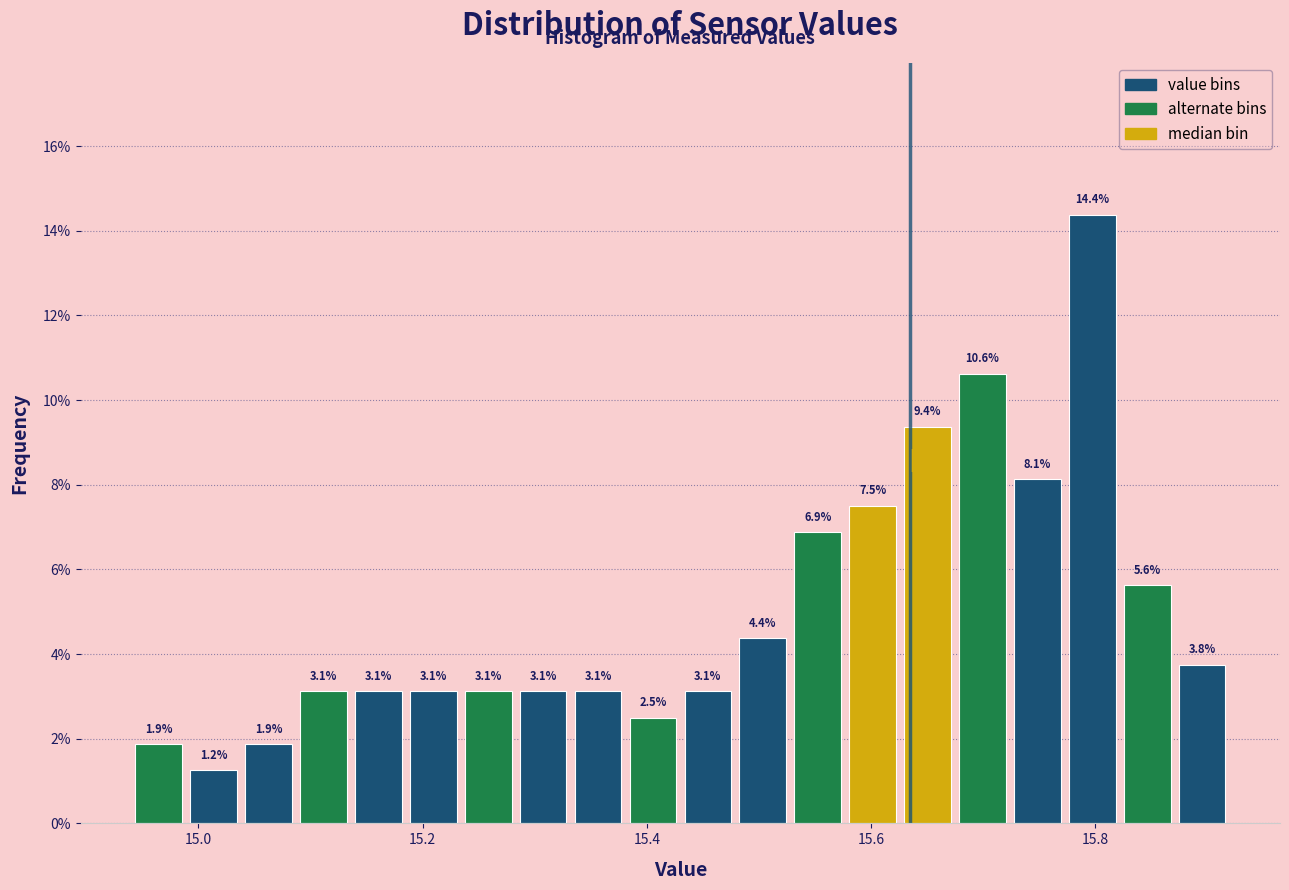

Read against the x-axis, roughly where is the centre of the tallest bar?

15.80